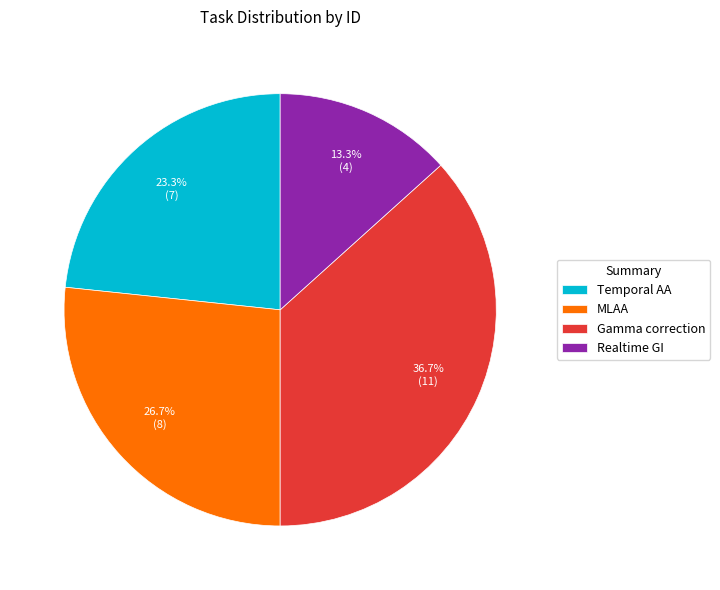

To the nearest percent, what is the average slice percentage?

25%